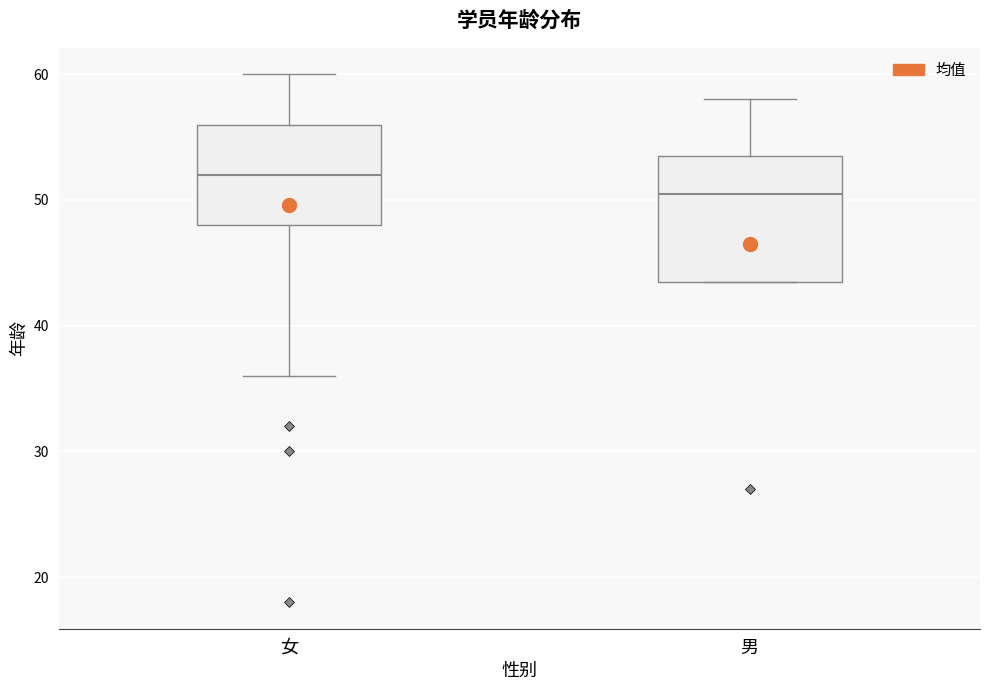

Which box has the lowest median line?

男